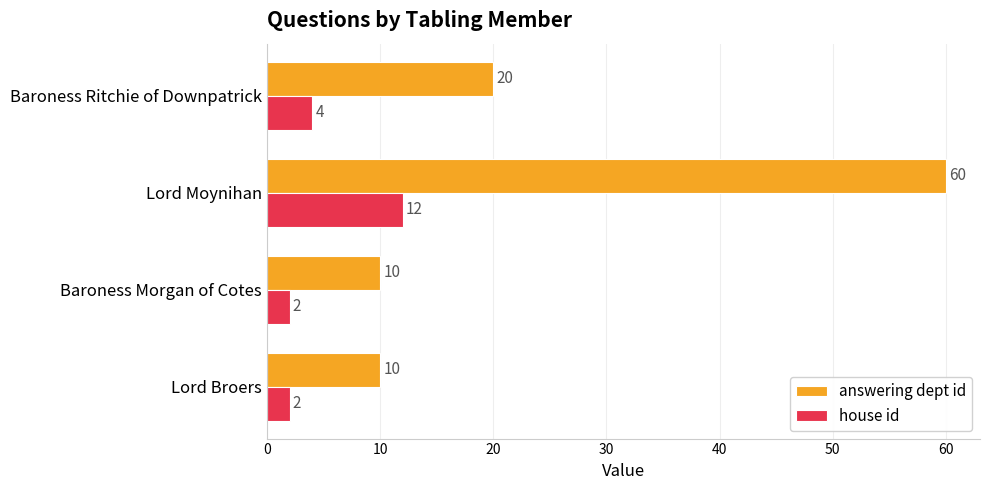

Rank the series by their average value, from lowest to highest.

house id, answering dept id